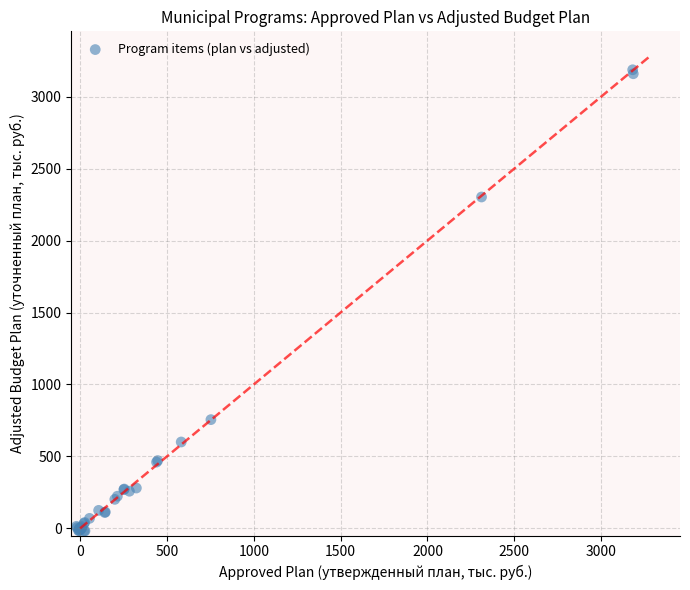

What Y value in the scatter plot is closest to 1584?

2303.0